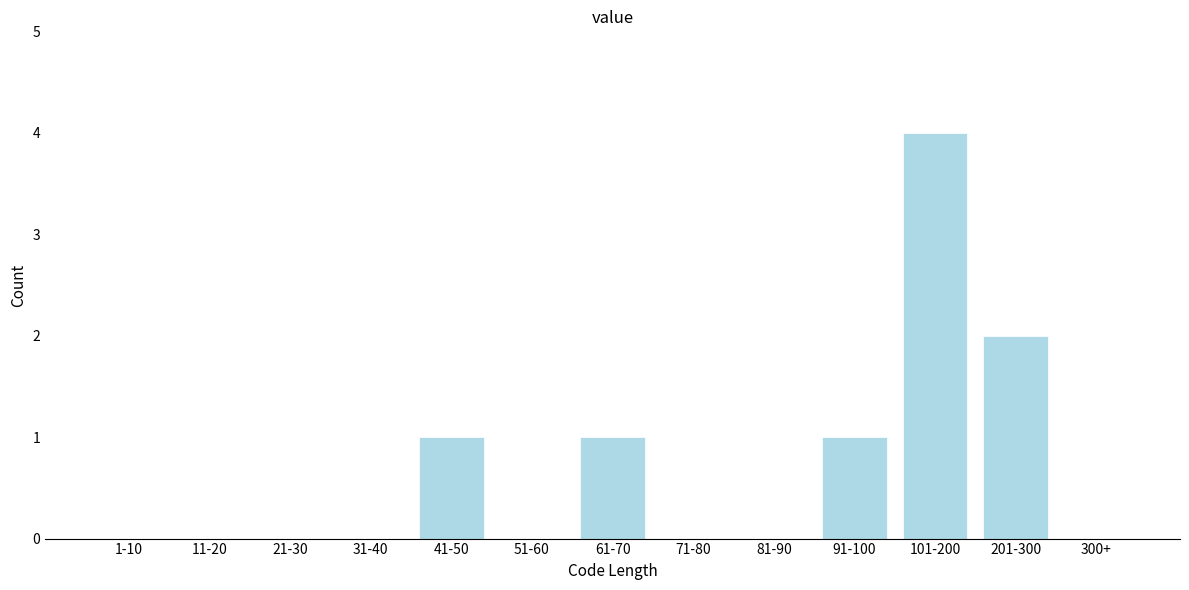

Reading left to right, what are all the values shown in this chart?

1-10=0	11-20=0	21-30=0	31-40=0	41-50=1	51-60=0	61-70=1	71-80=0	81-90=0	91-100=1	101-200=4	201-300=2	300+=0